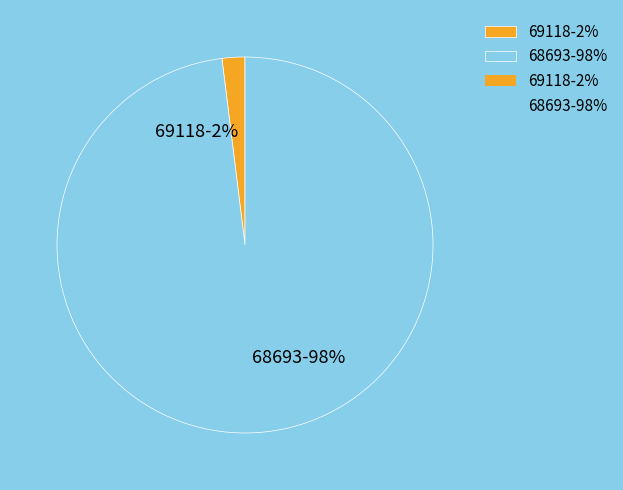

Between 69118 and 68693, which is larger?

68693